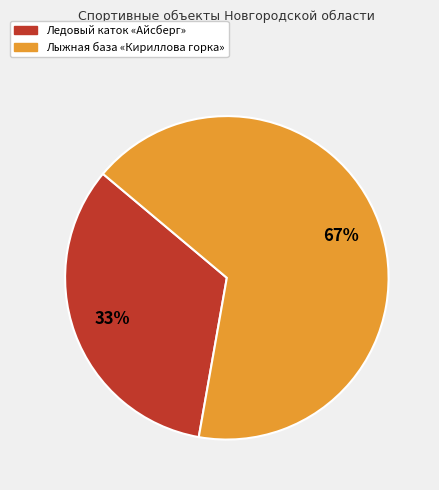

Rank the categories by value from highest to lowest.

Лыжная база «Кириллова горка», Ледовый каток «Айсберг»